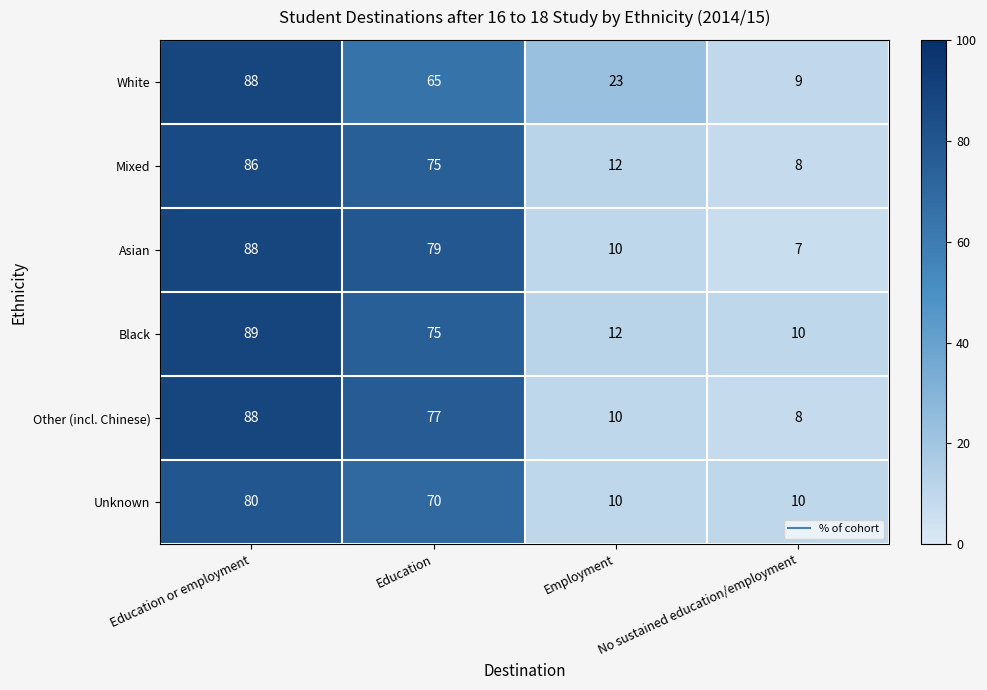

At which category is the sum across all series the highest?

Education or employment